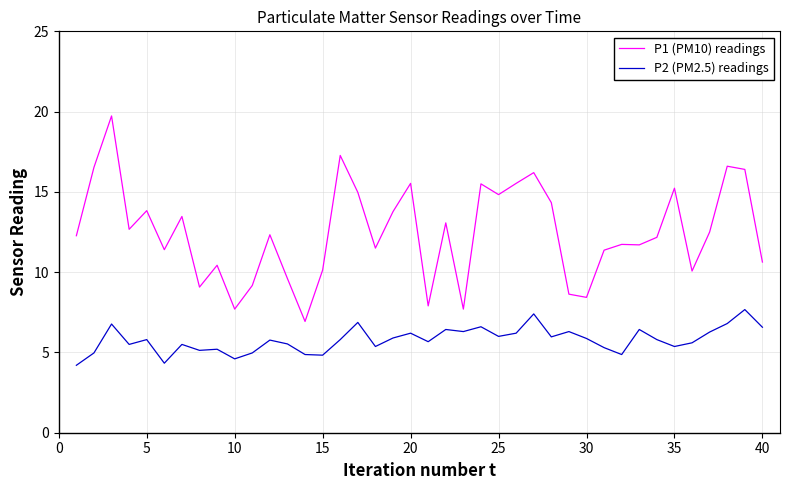

What is the difference between the maximum and minimum values in the P2 (PM2.5) readings series?

3.5